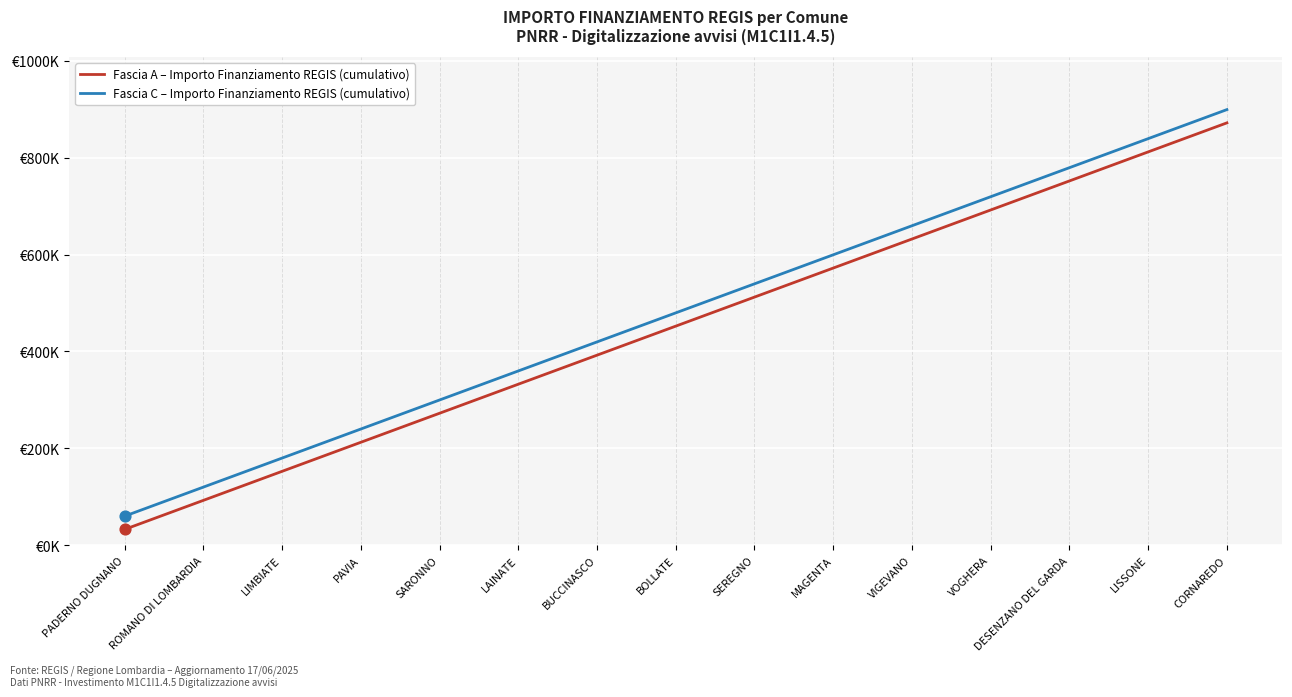

What is the total value across all series at SARONNO?

572283